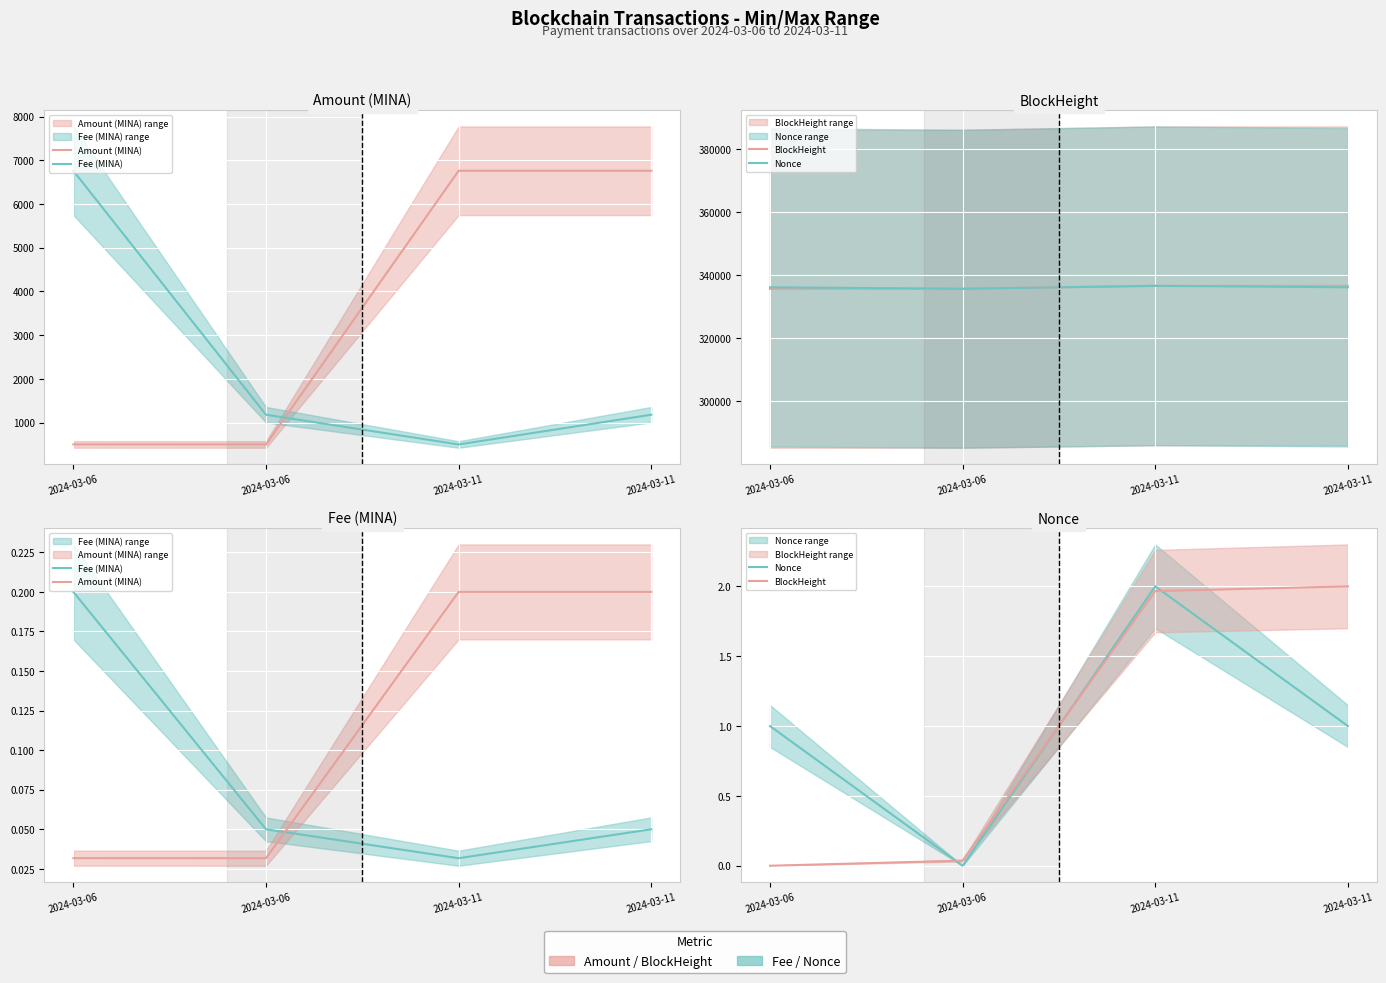

The Fee (MINA) series shows 0.1 at 2024-03-11. True or false?

True